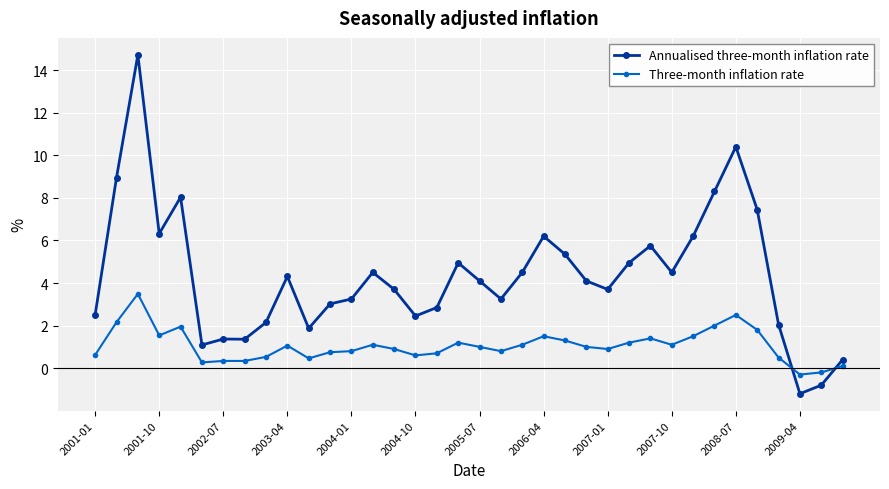

What is the difference between the maximum and minimum values in the Annualised three-month inflation rate series?

15.9